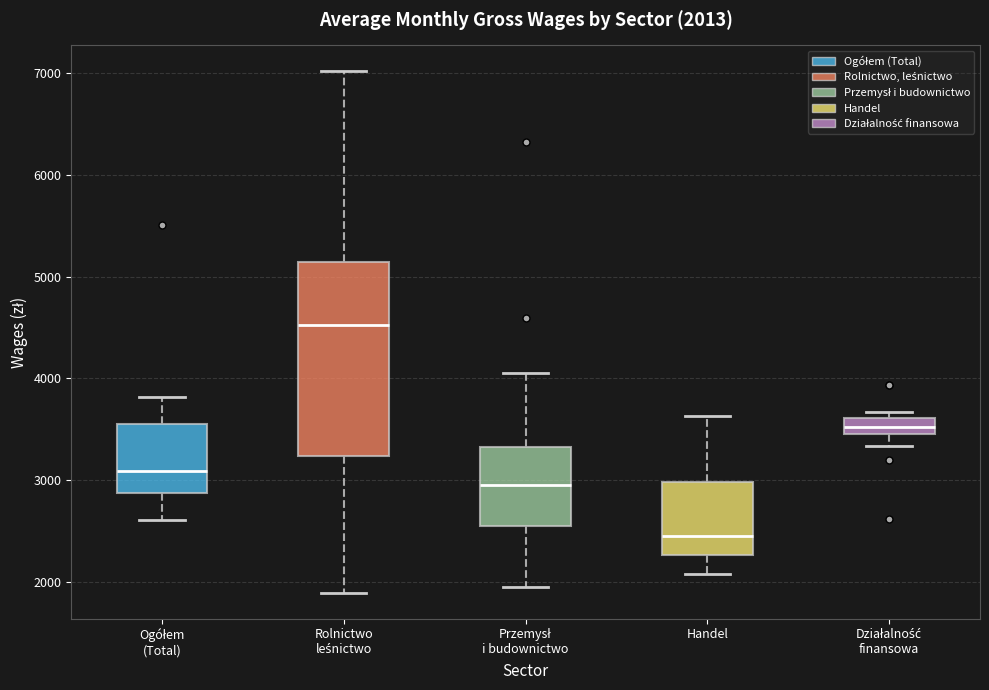

Which box has the lowest median line?

Handel